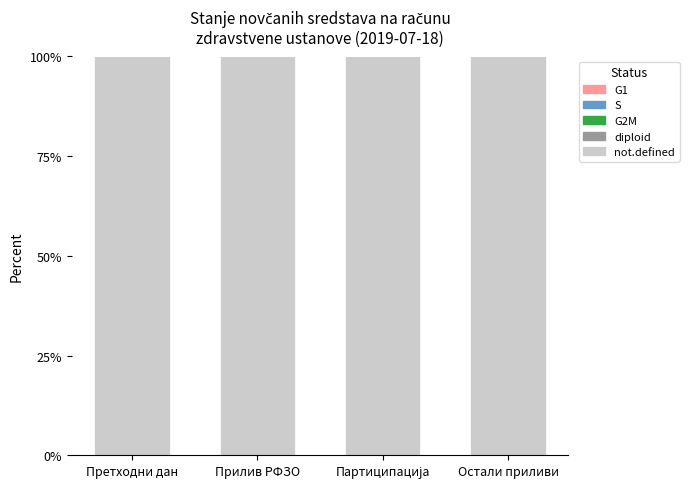

What position from the right is Остали приливи?

1